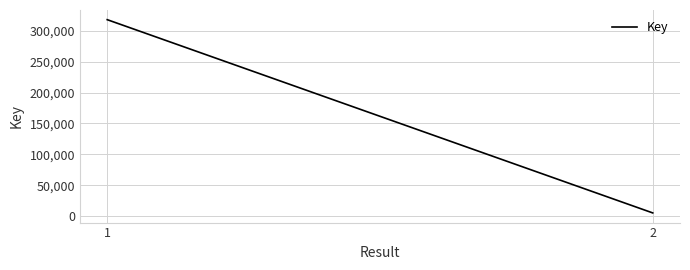

Where is the data nearest to the value 161626?

2